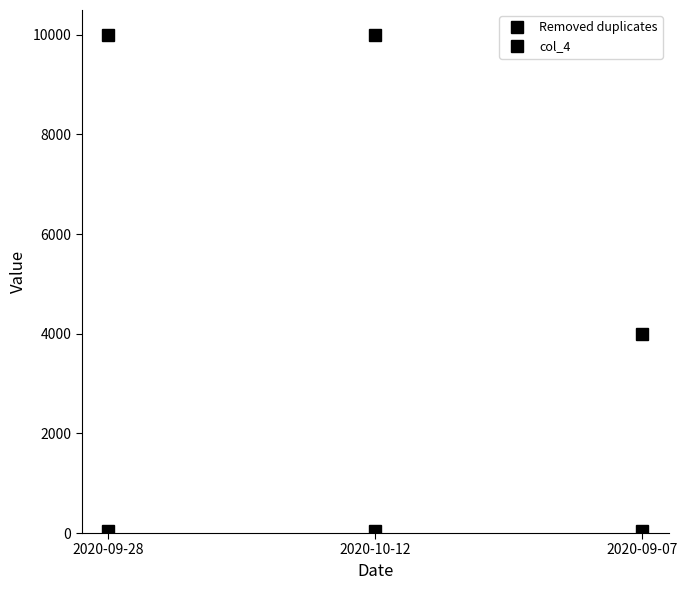

How many lines are shown in the chart?

2